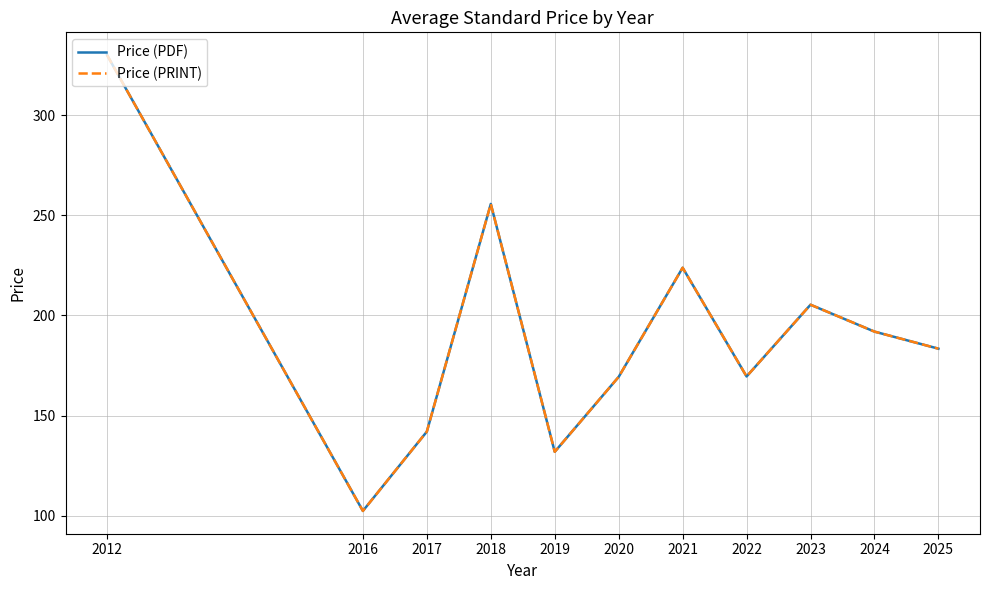

Rank the series by their maximum value, from lowest to highest.

Price (PDF), Price (PRINT)